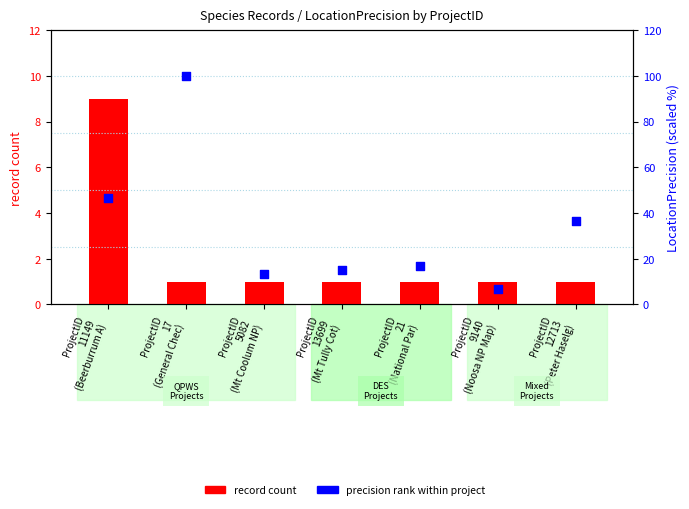

Is the value of record count at ProjectID
13699
(Mt Tully Cot) greater than the value of precision rank within project at ProjectID
5082
(Mt Coolum NP)?

No